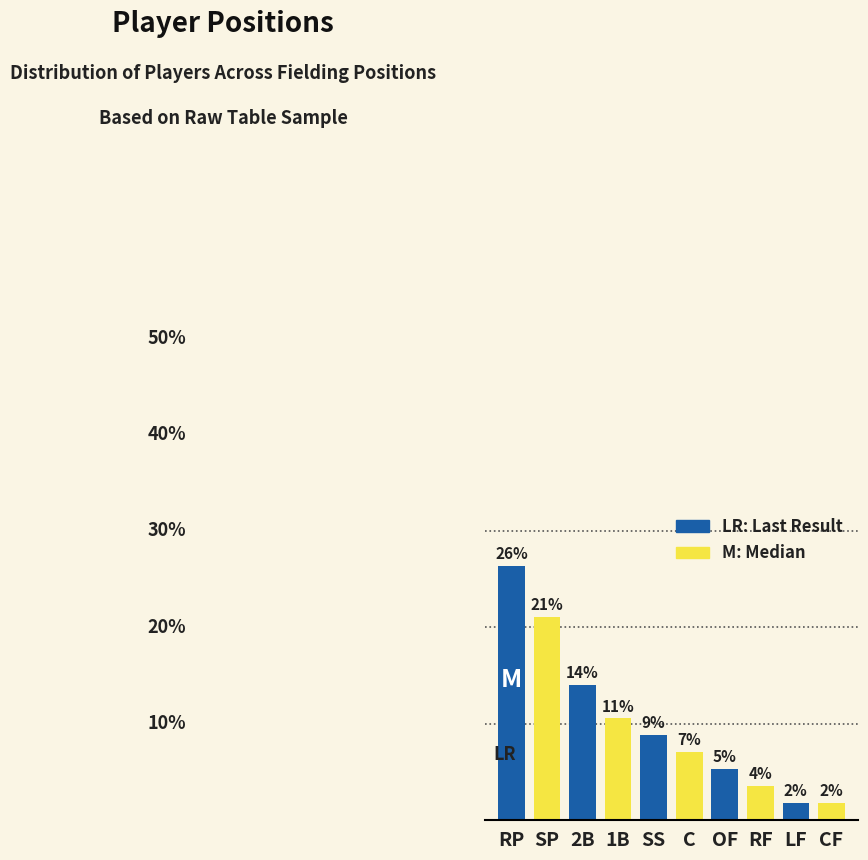

Are the bars horizontal?

No